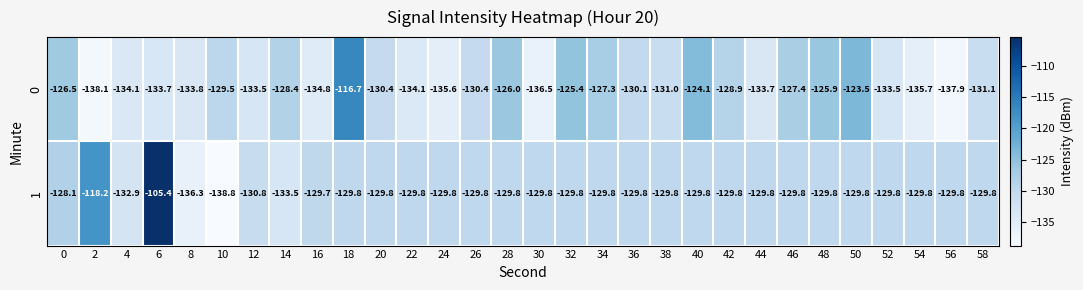

What is the greatest value displayed?

-105.4